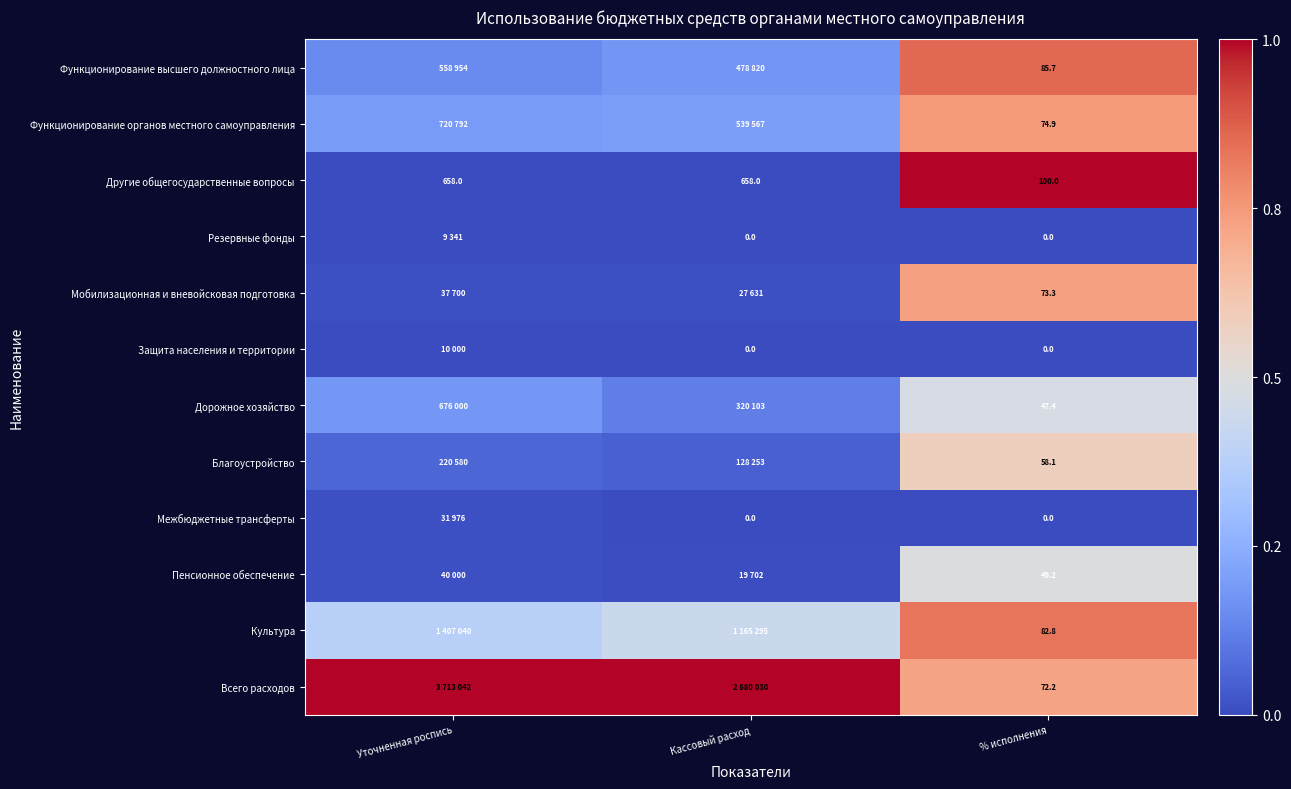

Is the value of Защита населения и территории at % исполнения greater than the value of Всего расходов at % исполнения?

No